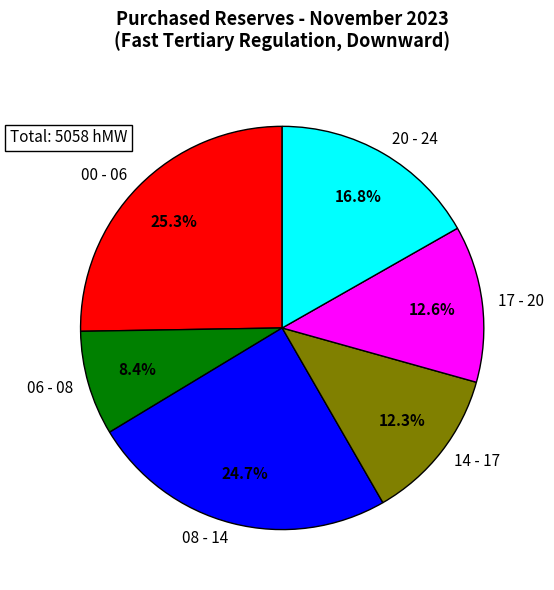

What percentage is NOT represented by 20 - 24?

83.2%